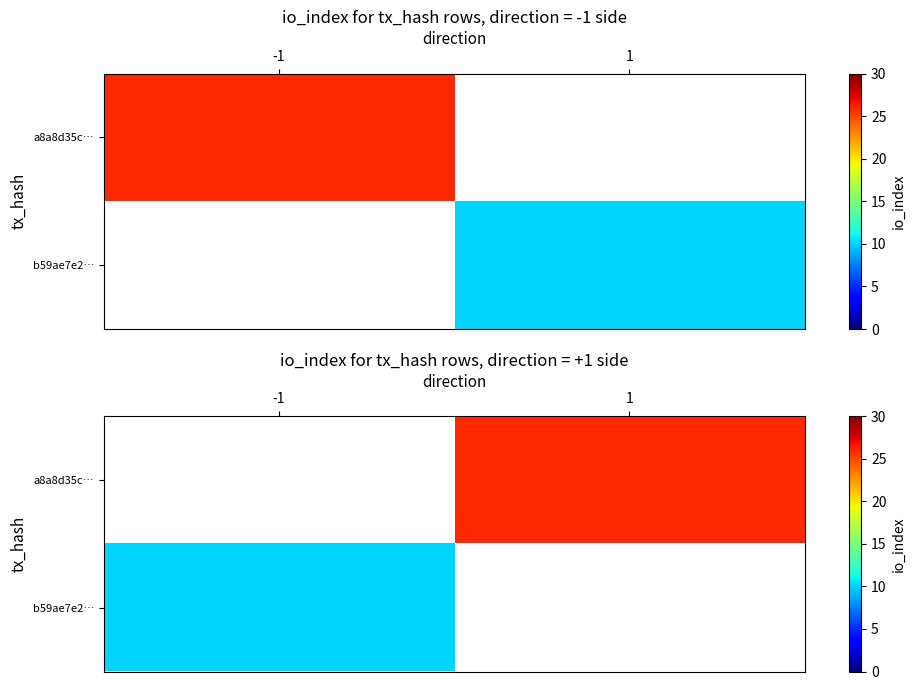

Read the b59ae7e2… value at -1.

10.0